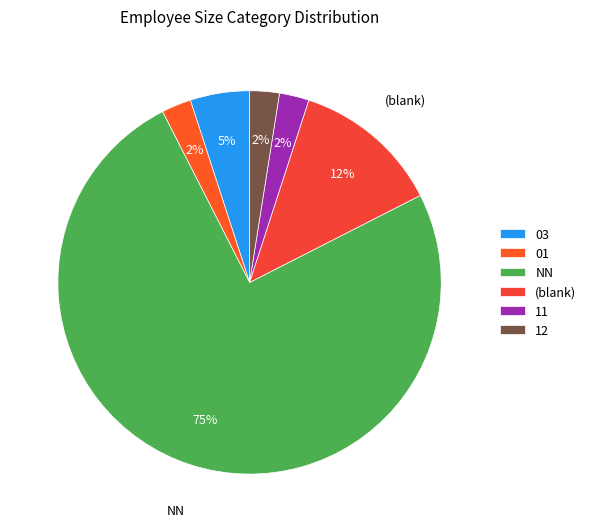

To the nearest percent, what percentage of the pie is 11?

2%